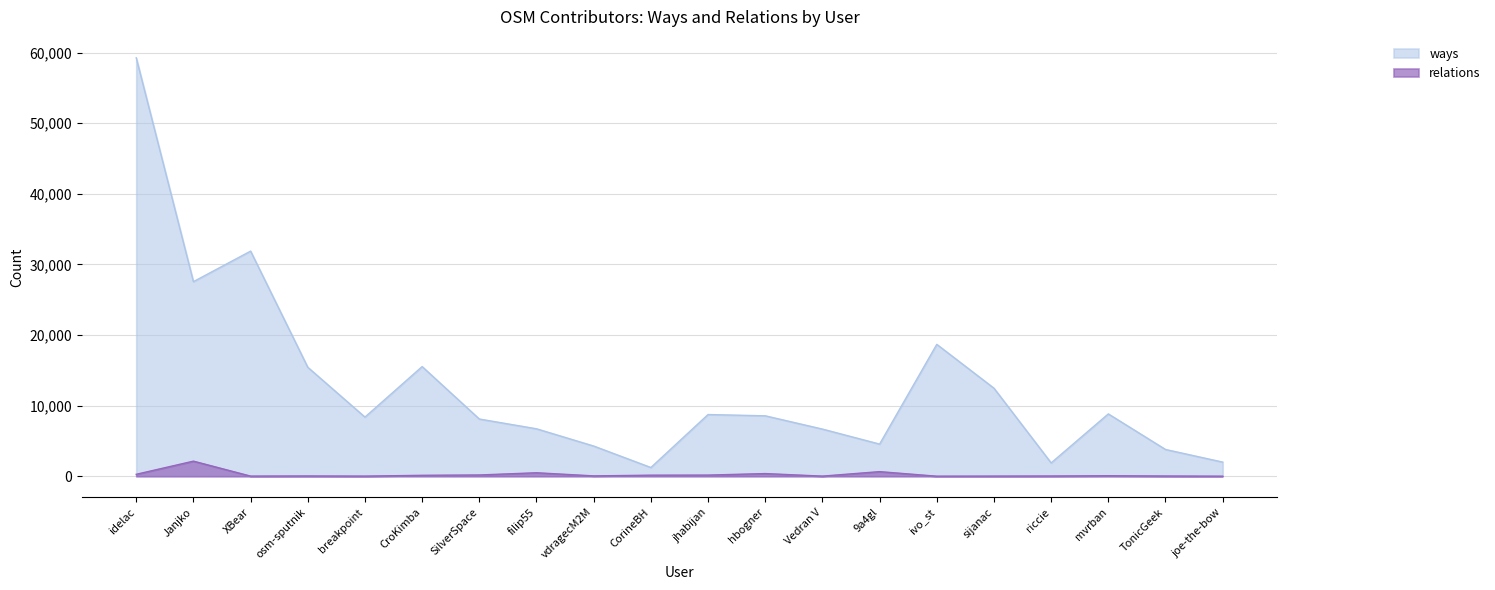

In ways, how many points are higher than both neighbors (excluding endpoints)?

5